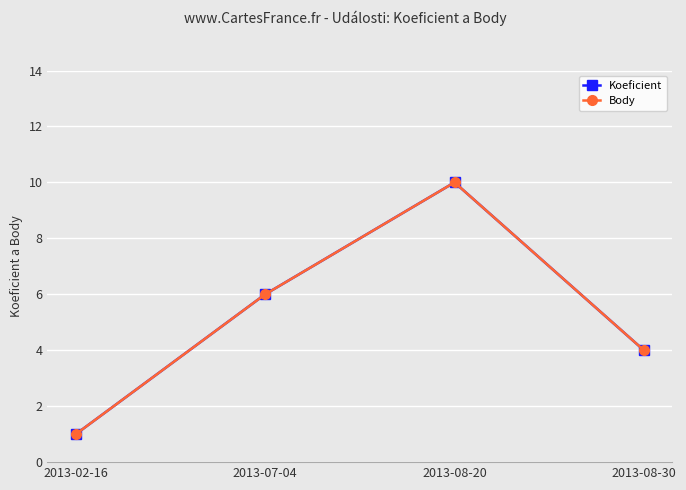

True or false: Koeficient and Body intersect in this chart.

False